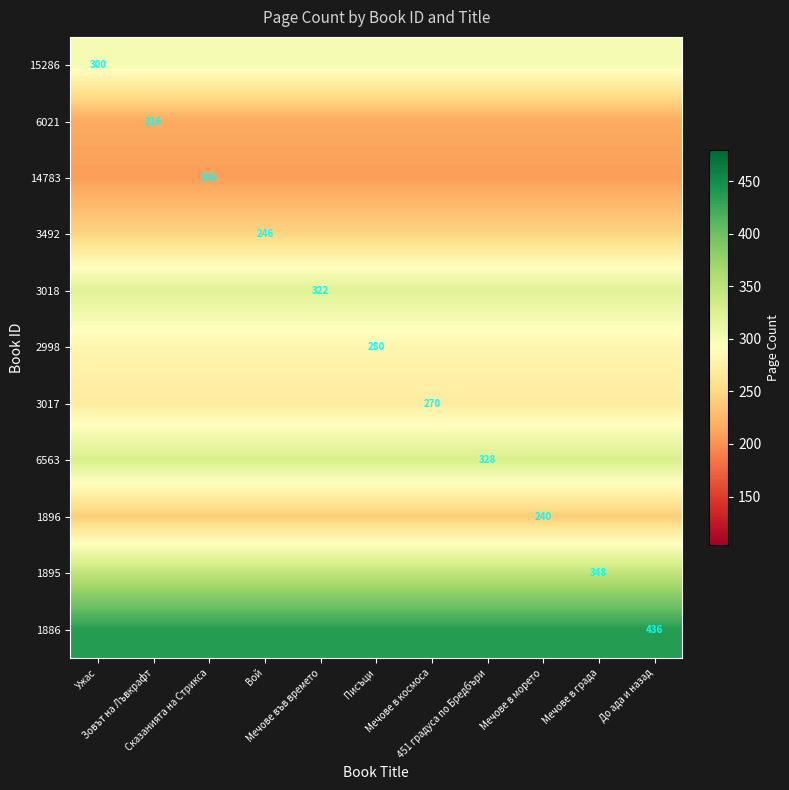

Which label corresponds to the smallest value in the chart?

Ужас